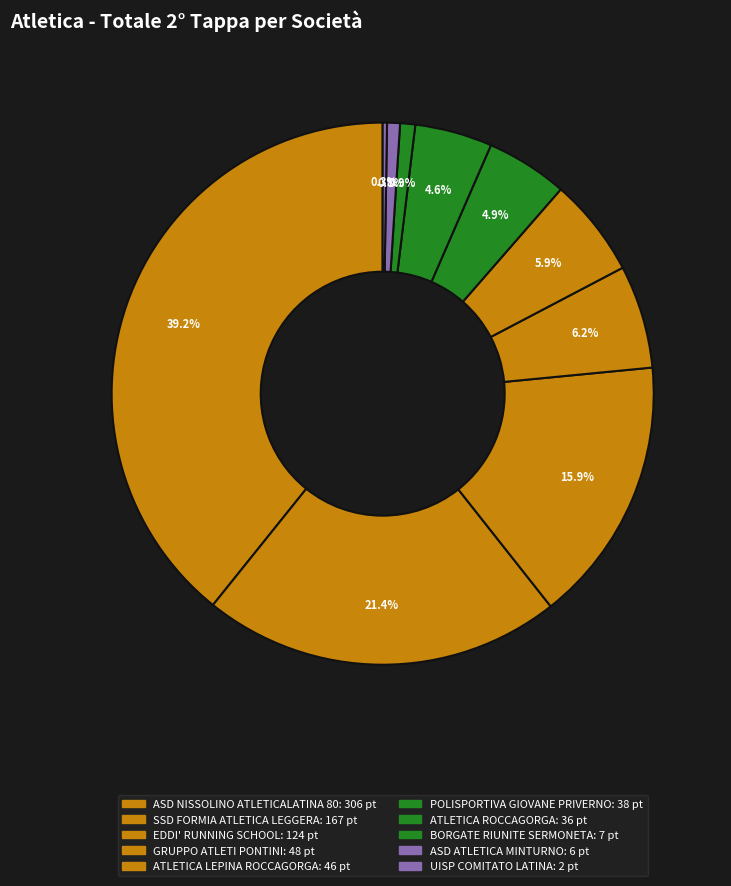

Rank the categories by value from highest to lowest.

ASD NISSOLINO
ATLETICALATINA 80, SSD FORMIA
ATLETICA LEGGERA, EDDI' RUNNING
SCHOOL, GRUPPO ATLETI
PONTINI, ATLETICA LEPINA
ROCCAGORGA, POLISPORTIVA
GIOVANE PRIVERNO, ATLETICA
ROCCAGORGA, BORGATE RIUNITE
SERMONETA, ASD ATLETICA
MINTURNO, UISP COMITATO
LATINA